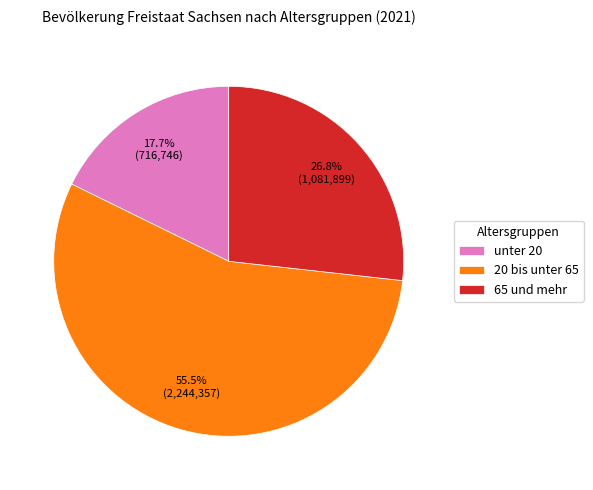

To the nearest percent, what is the difference between the unter 20 and 20 bis unter 65 slice percentages?

38%